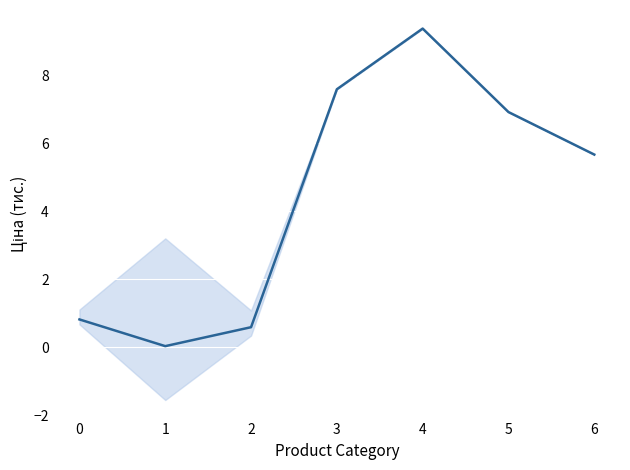

Is this an area chart (filled region under the line)?

No